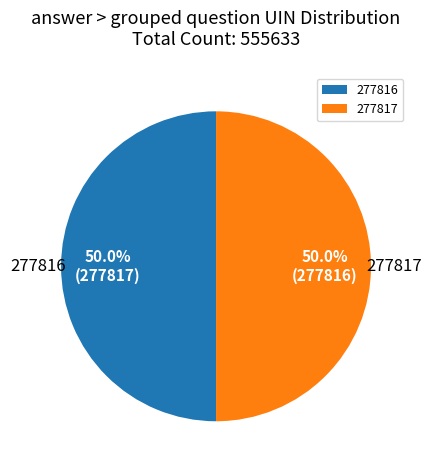

To the nearest percent, what percentage of the pie is 277817?

50%